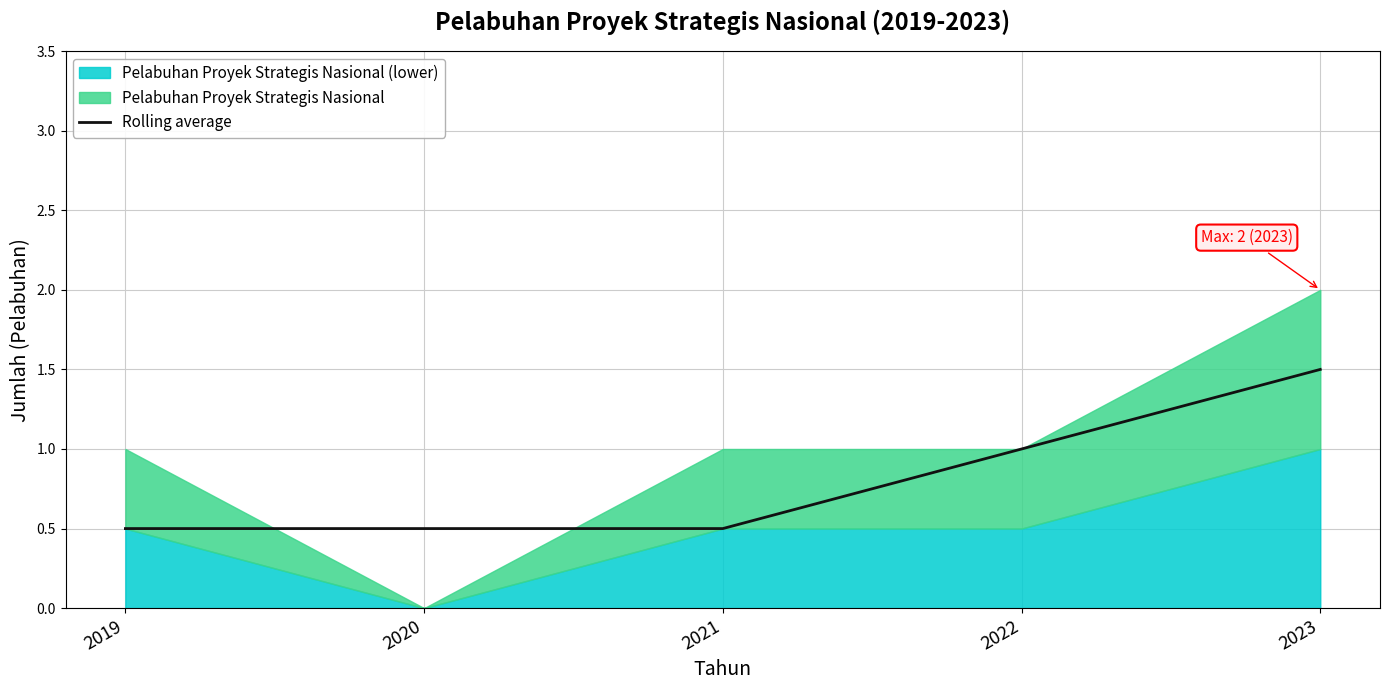

The chart shows a value of 2.4 at 2023. True or false?

False